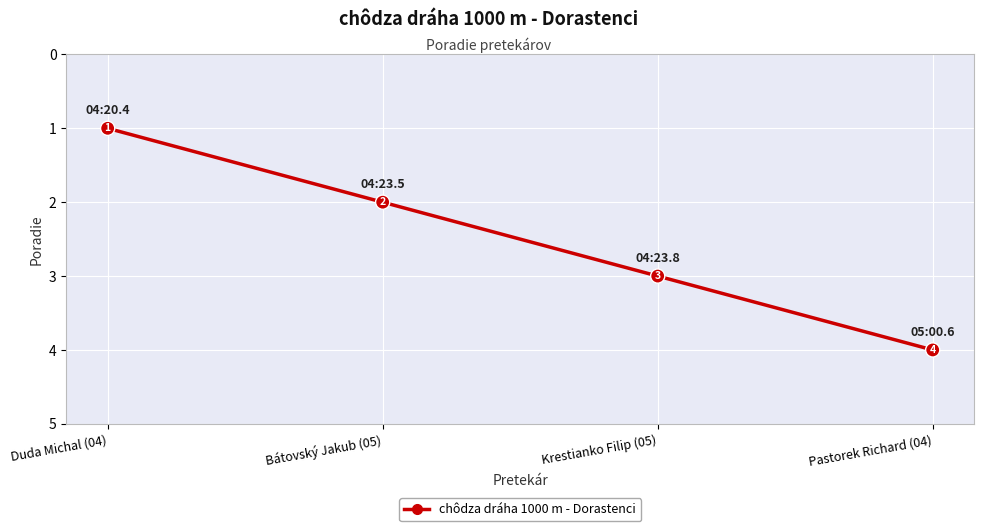

Is it true that the value at Bátovský Jakub (05) is 0?

False